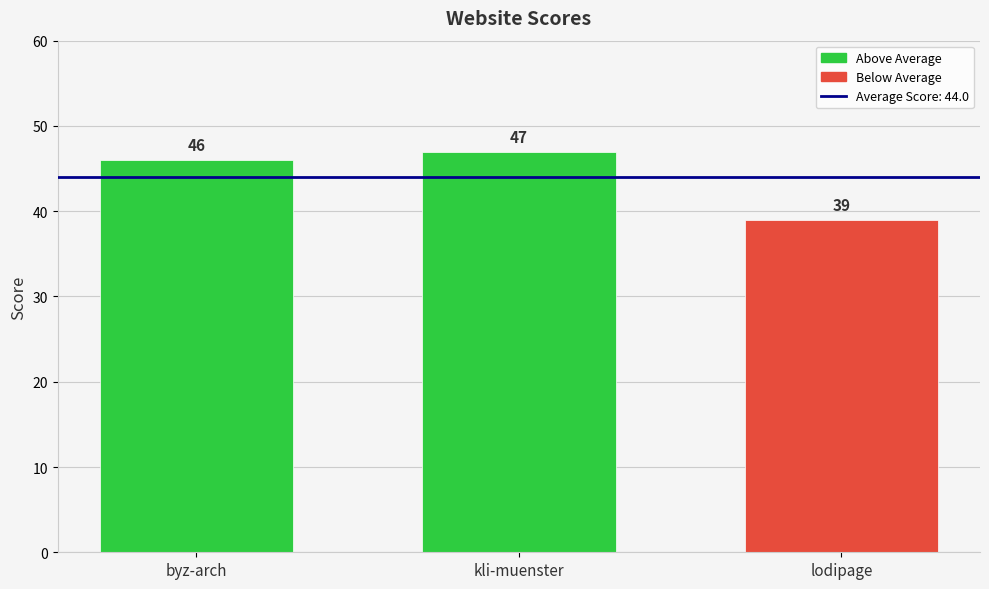

What position from the right is byzantinische-archaeologie.uni-hd.de?

3